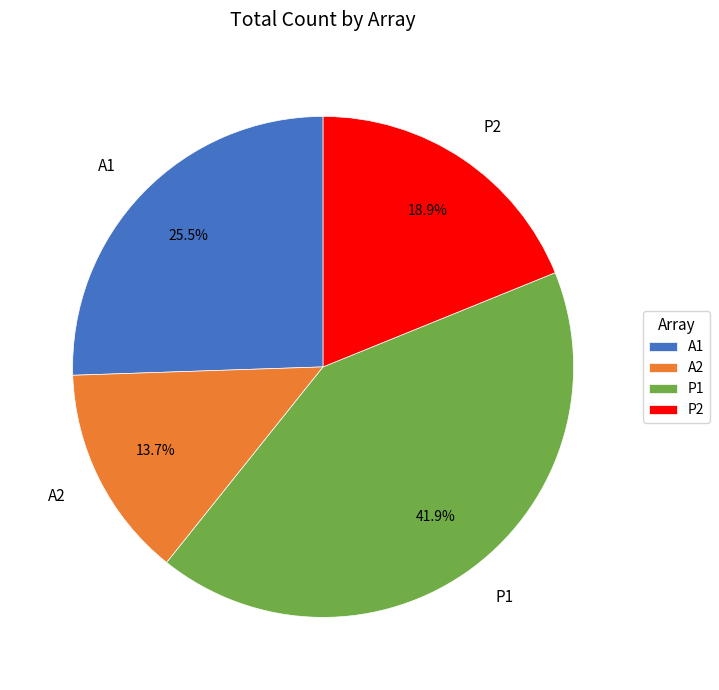

Rank the categories by value from highest to lowest.

P1, A1, P2, A2